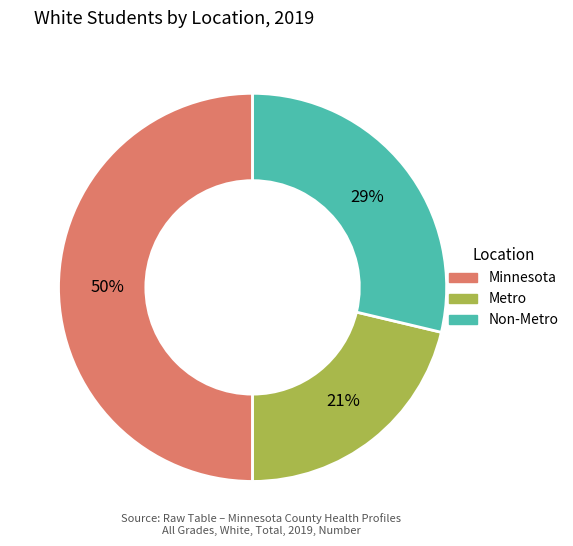

Is the sum of Minnesota and Metro greater than half?

Yes